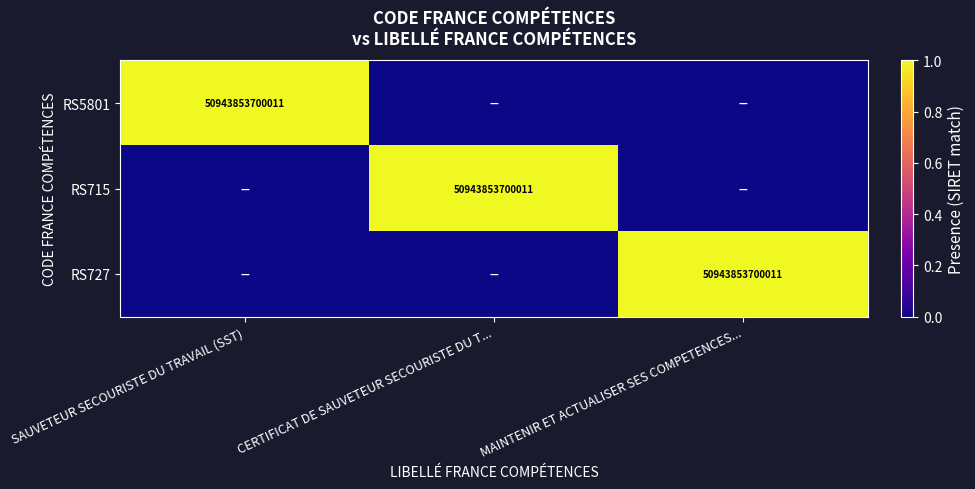

Count the number of data series in this chart.

3